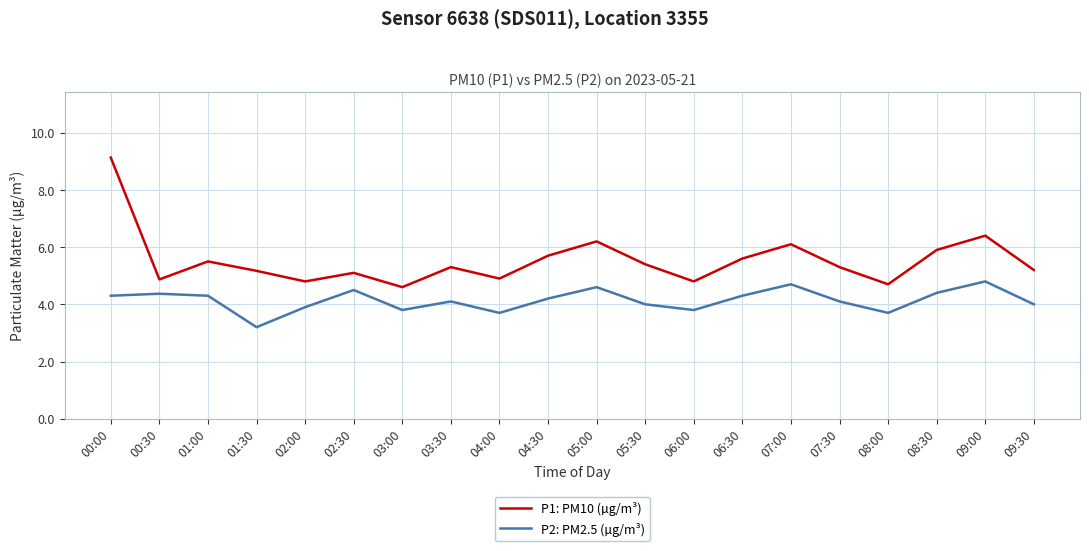

At which category is the sum across all series the highest?

00:00